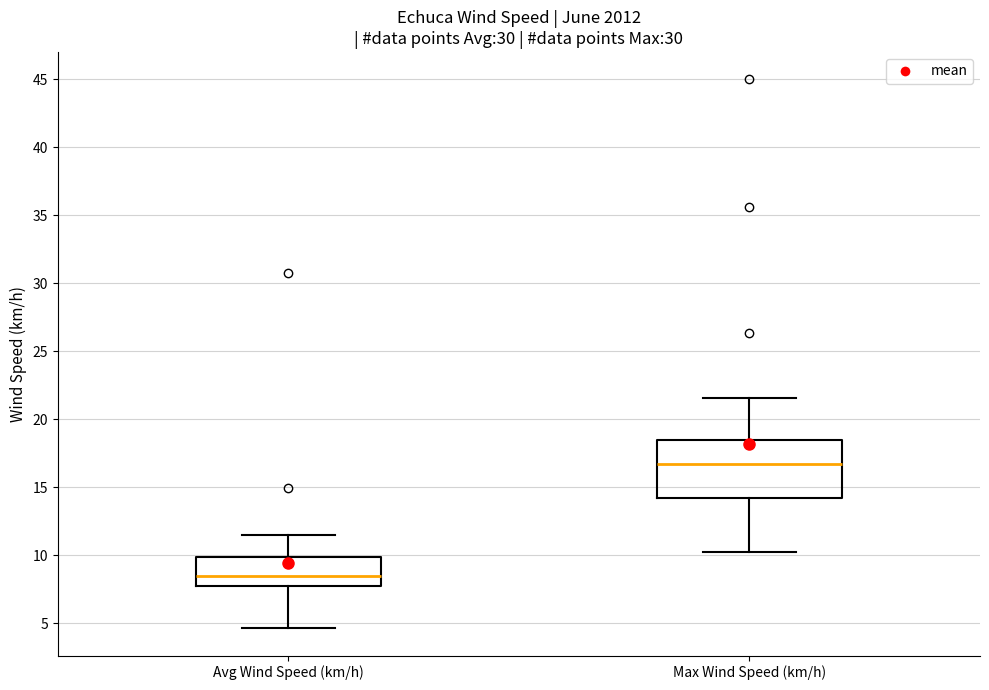

Reading left to right, transcribe this box plot: for each box, give where its median line is, the range the box spans, and where its two whiskers end, as read against the y-axis. The values are not printed on the chart, so give them approximately, as read against the axis.

Avg Wind Speed (km/h): median 8.5, box 7.5 to 10.0, whiskers 4.5 to 11.5
Max Wind Speed (km/h): median 16.5, box 14.0 to 18.5, whiskers 10.0 to 21.5